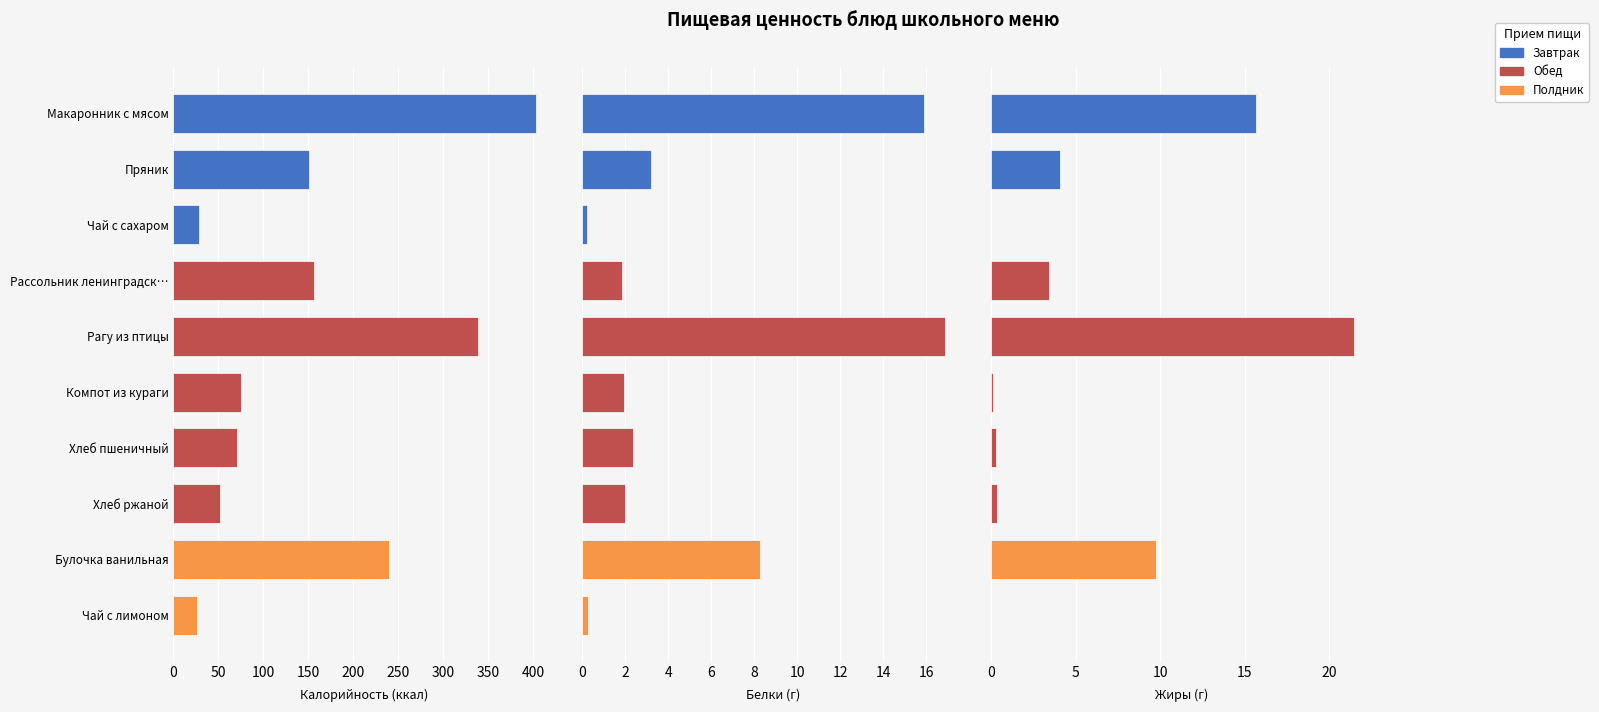

Reading right to left, extract all data points from this chart.

Калорийность: 26.5	239.7	52.2	70.5	75.4	338.7	156.5	28.5	150.8	403.7
Белки: 0.3	8.3	2.0	2.4	1.9	16.9	1.8	0.2	3.2	15.9
Жиры: 0.0	9.8	0.4	0.3	0.1	21.4	3.4	0.0	4.1	15.7